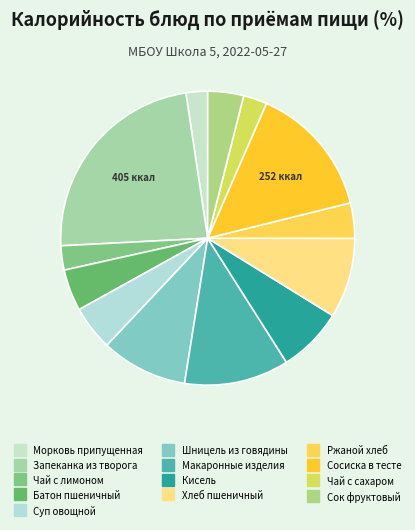

Count the number of slices in the pie.

13